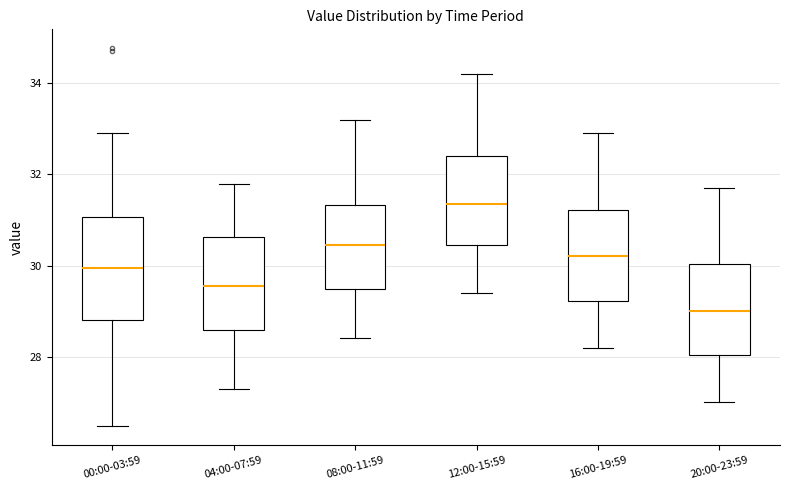

Reading left to right, transcribe this box plot: for each box, give where its median line is, the range the box spans, and where its two whiskers end, as read against the y-axis. The values are not printed on the chart, so give them approximately, as read against the axis.

00:00-03:59: median 30.0, box 28.8 to 31.0, whiskers 26.4 to 33.0
04:00-07:59: median 29.6, box 28.6 to 30.6, whiskers 27.4 to 31.8
08:00-11:59: median 30.4, box 29.4 to 31.4, whiskers 28.4 to 33.2
12:00-15:59: median 31.4, box 30.4 to 32.4, whiskers 29.4 to 34.2
16:00-19:59: median 30.2, box 29.2 to 31.2, whiskers 28.2 to 33.0
20:00-23:59: median 29.0, box 28.0 to 30.0, whiskers 27.0 to 31.8